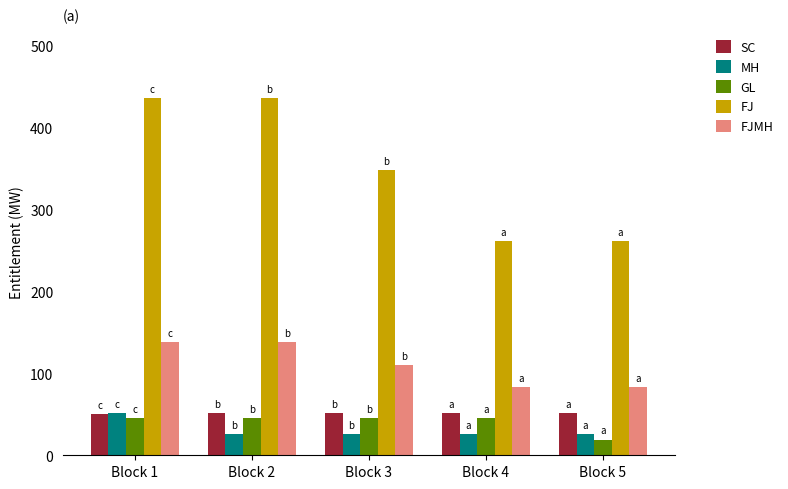

True or false: FJMH has a value of 82.7 at Block 5.

True